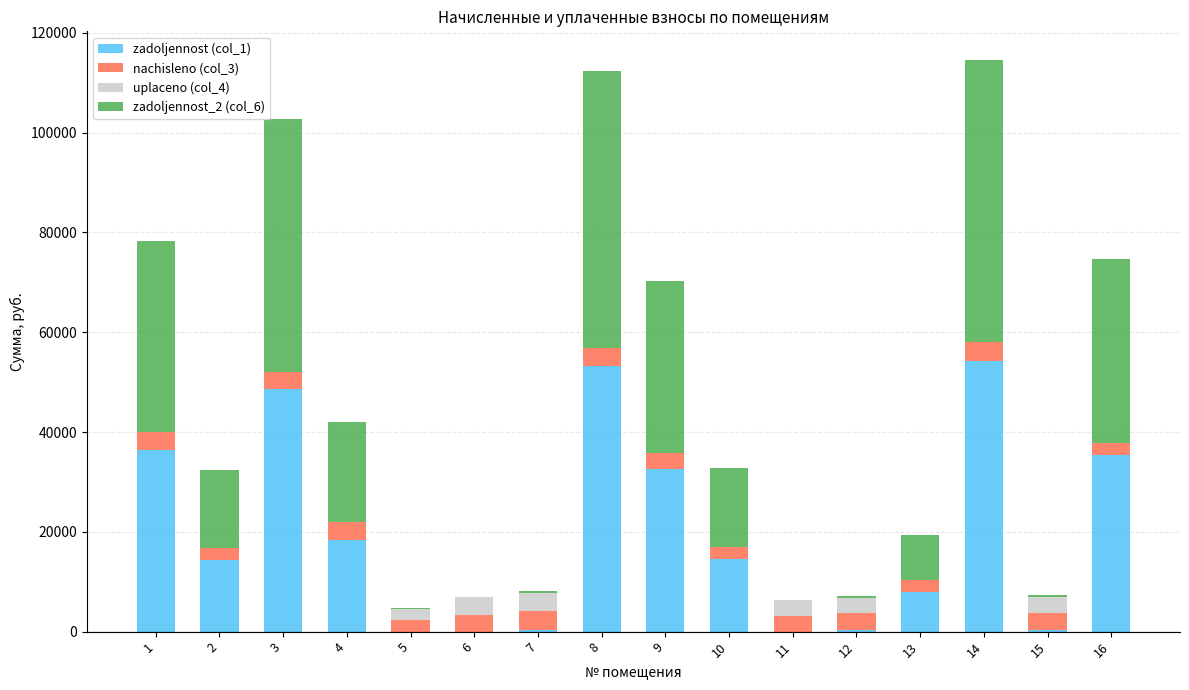

The value of zadoljennost (col_1) at 1 is 36394.7. True or false?

True